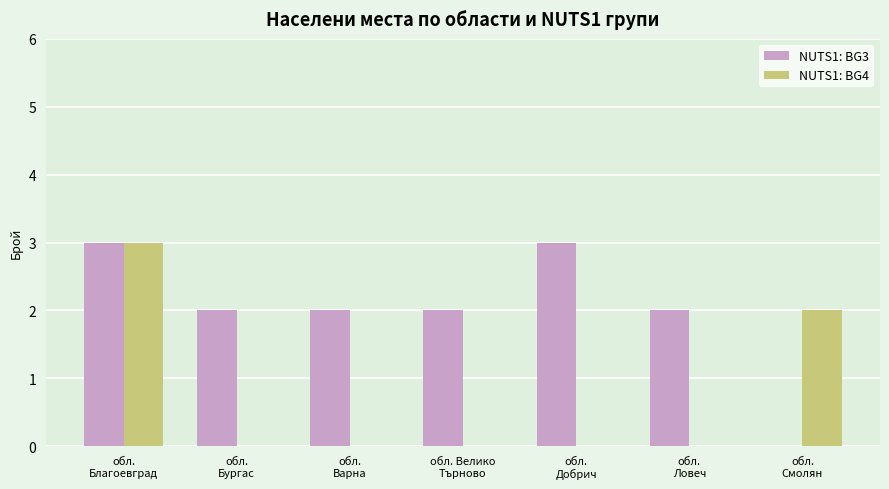

What is the maximum value for NUTS1: BG4?

3